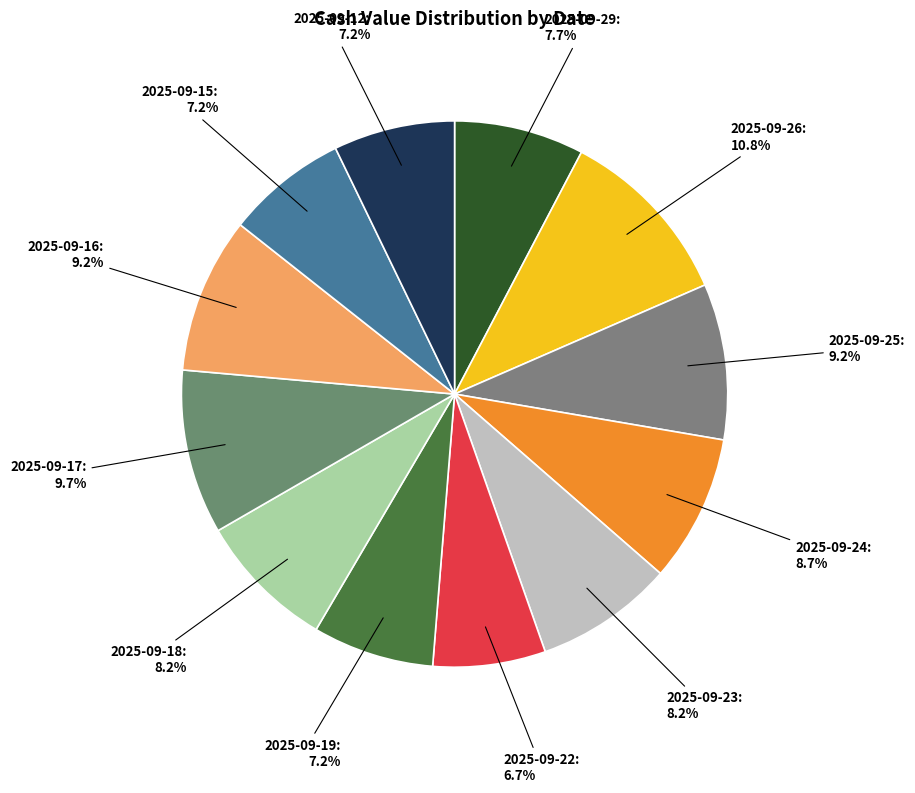

Count the number of slices in the pie.

12